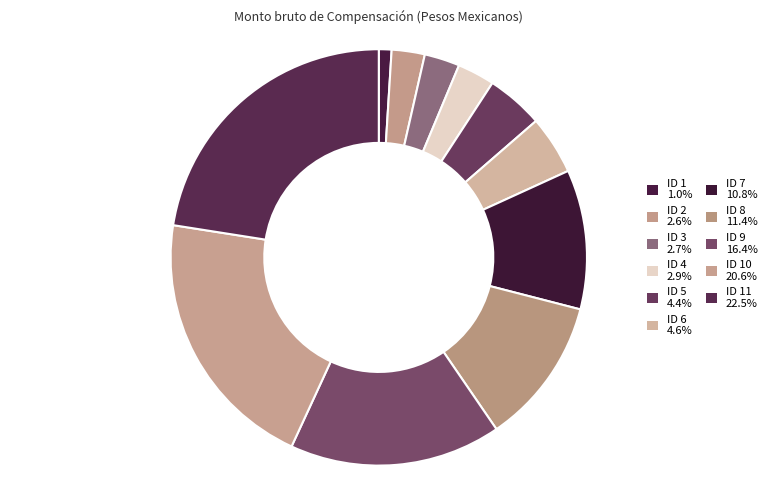

To the nearest percent, what is the difference between the largest and smallest slice percentages?

22%